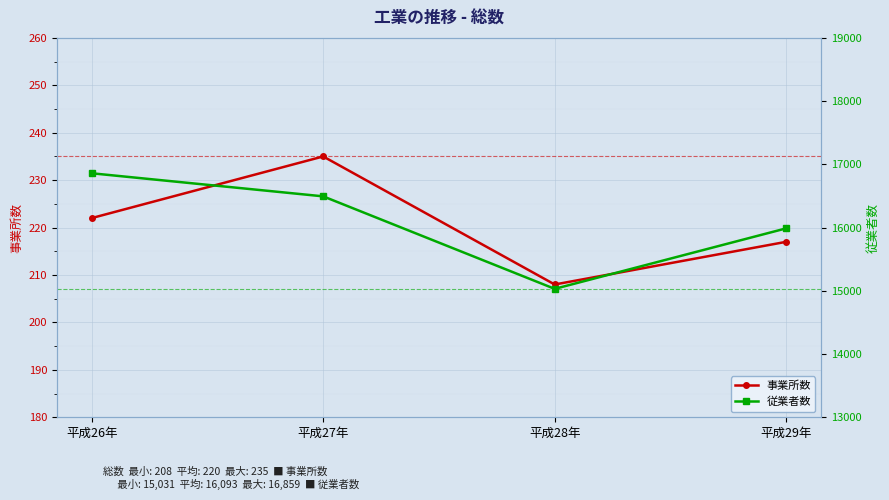

The value of 従業者数 at 平成28年 is 4238. True or false?

False